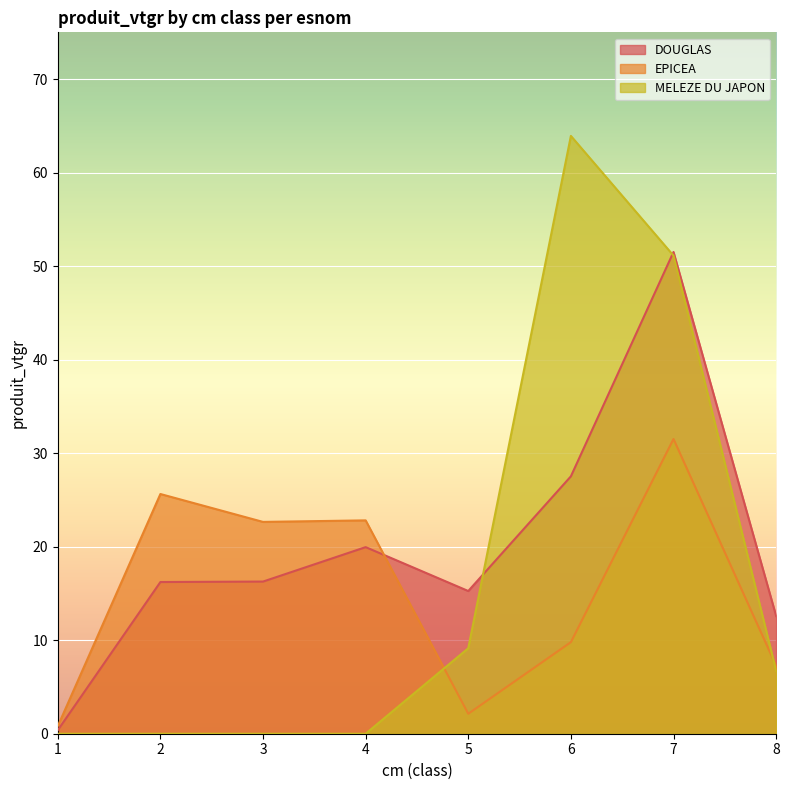

What is the value of the DOUGLAS point at the 6th from the left?

27.5